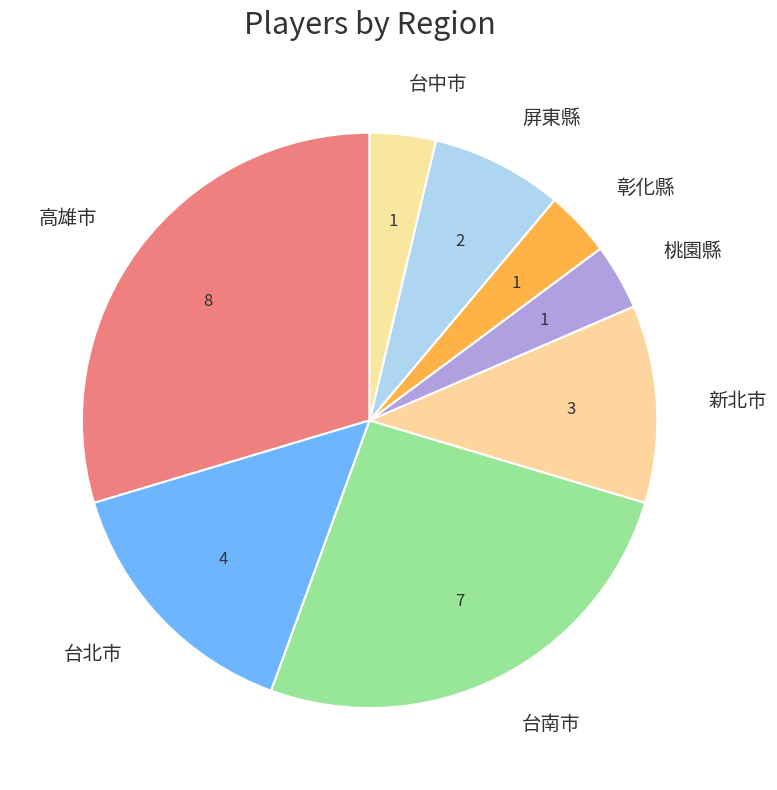

Count the number of slices in the pie.

8